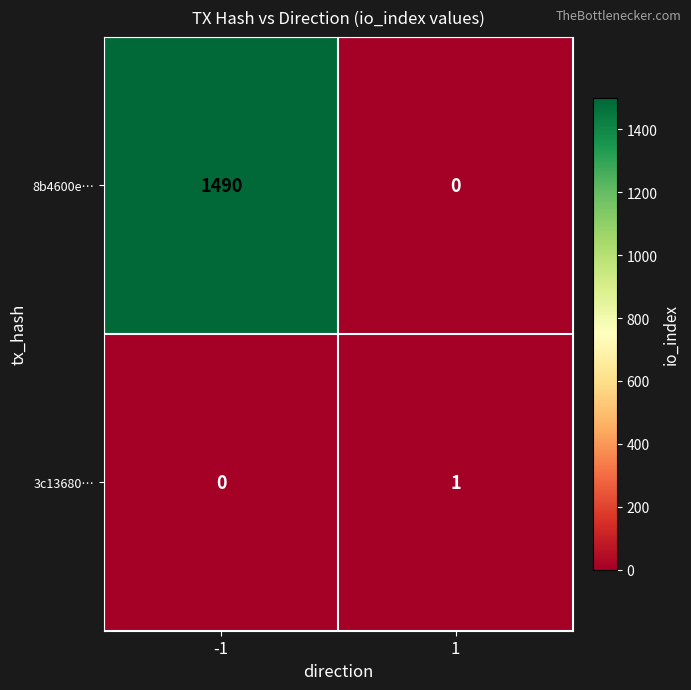

Which series has the widest spread of values?

8b4600e…